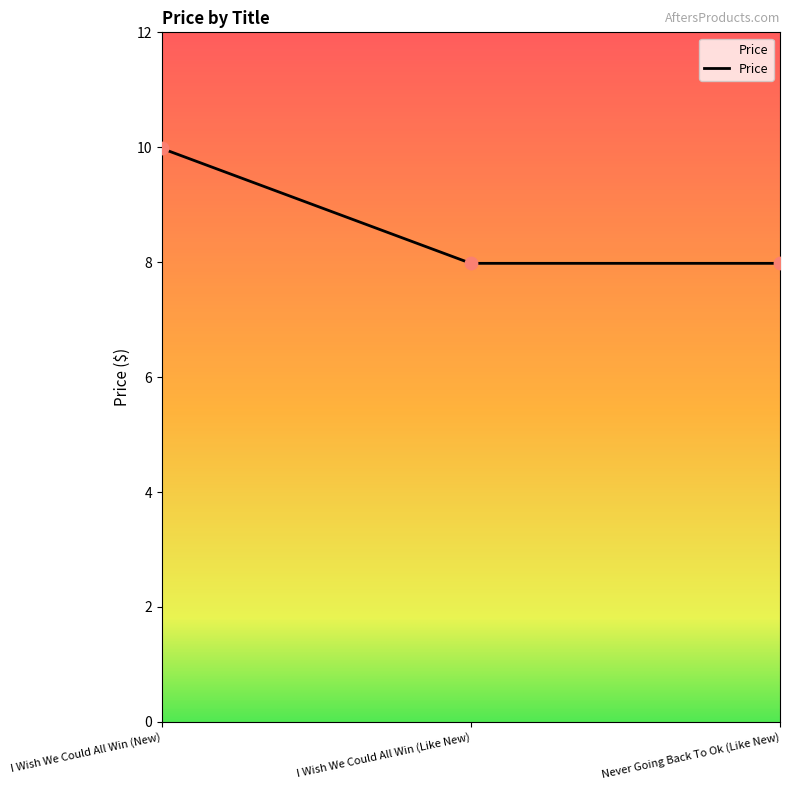

What is the ratio of the value at Never Going Back To Ok (Like New) to the value at I Wish We Could All Win (Like New)?

1.0